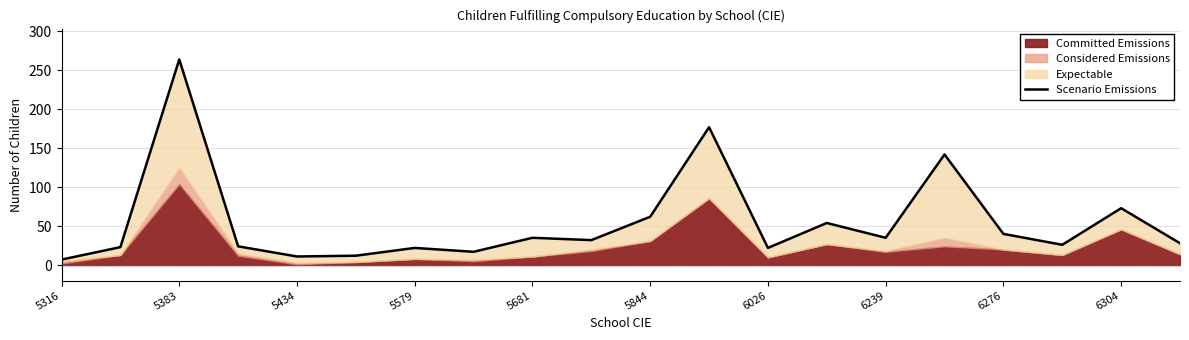

Reading left to right, list all the values displayed in this chart.

7	23	264	24	11	12	22	17	35	32	62	177	22	54	35	142	40	26	73	28